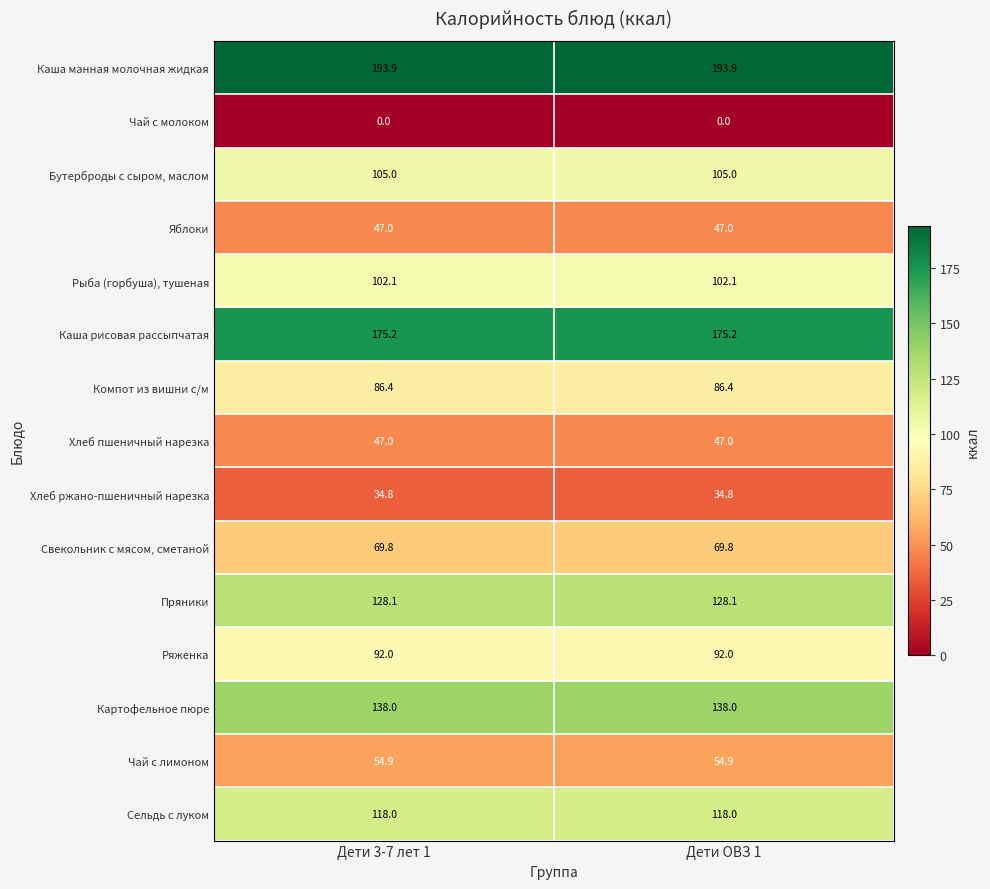

What is the highest value of the Свекольник с мясом, сметаной series?

69.8